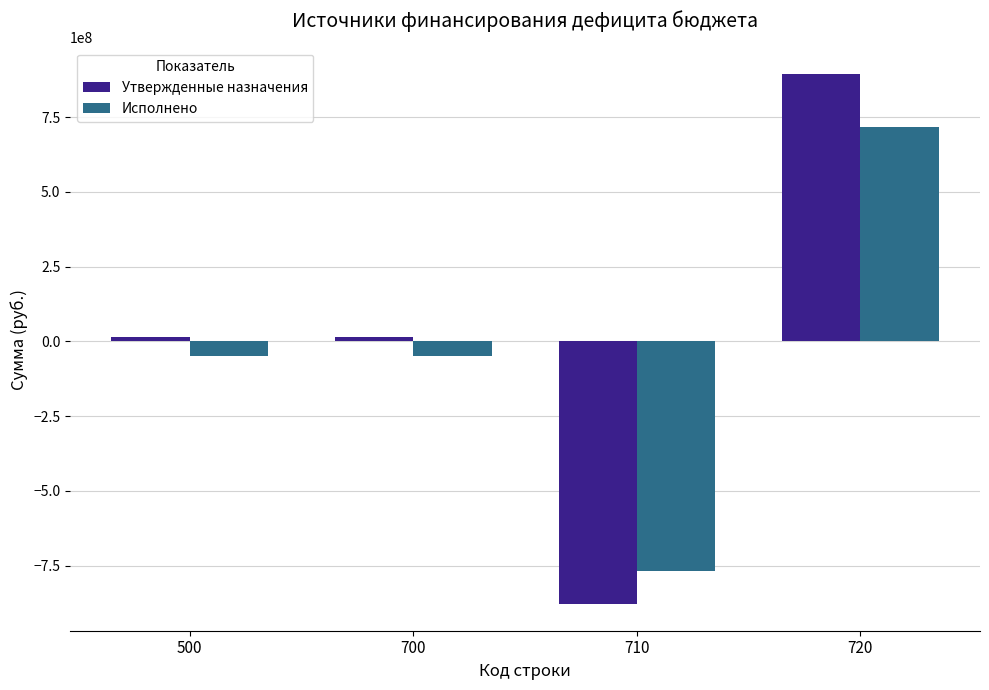

How many data points does each series have?

4